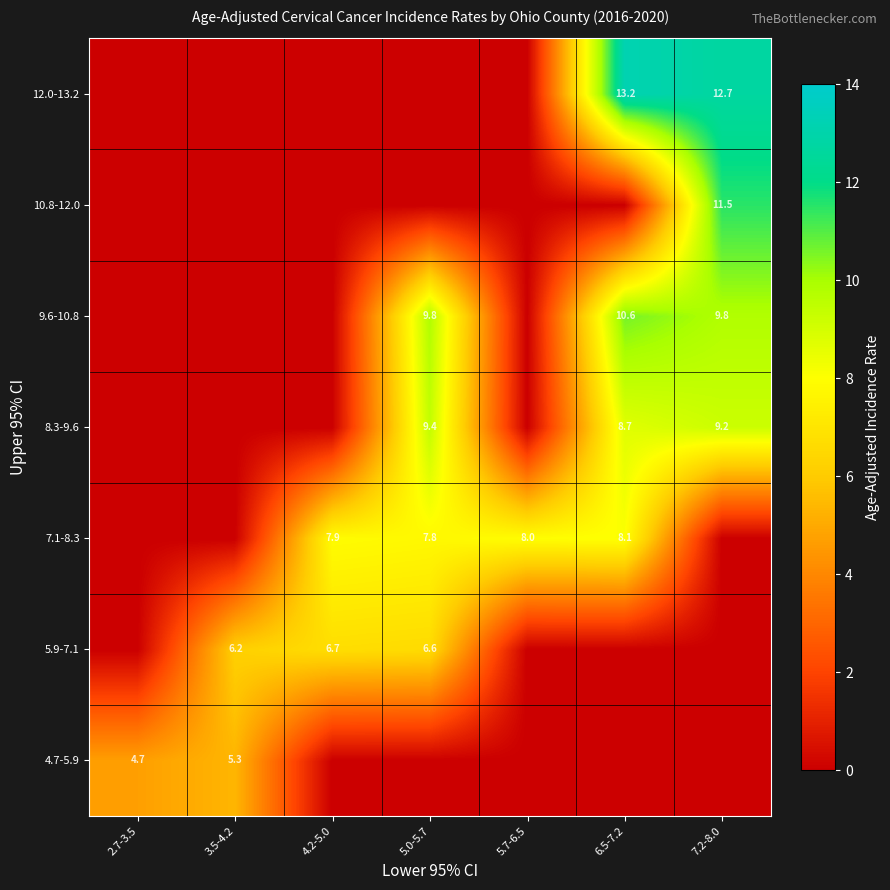

The 8.3-9.6 series shows 13.7 at 6.5-7.2. True or false?

False